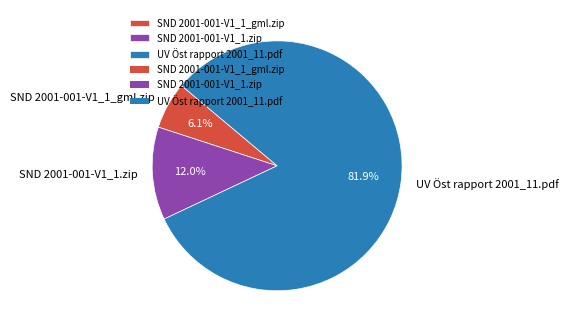

True or false: SND 2001-001-V1_1.zip accounts for 12% of the total.

True